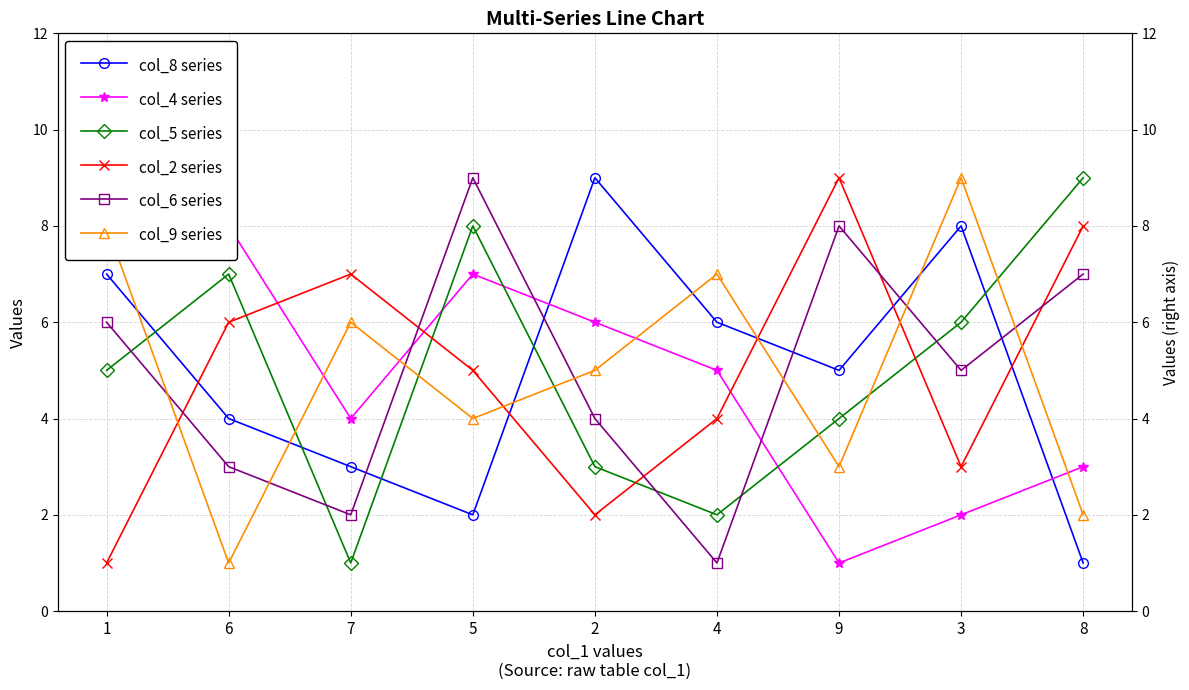

How many intersections are there between col_6 series and col_8 series?

5